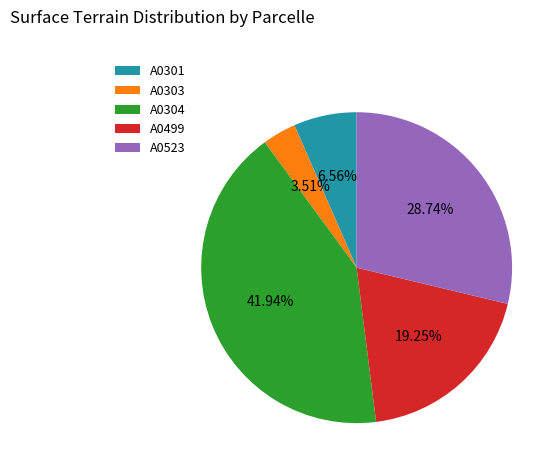

Is A0523 the majority of the pie?

No